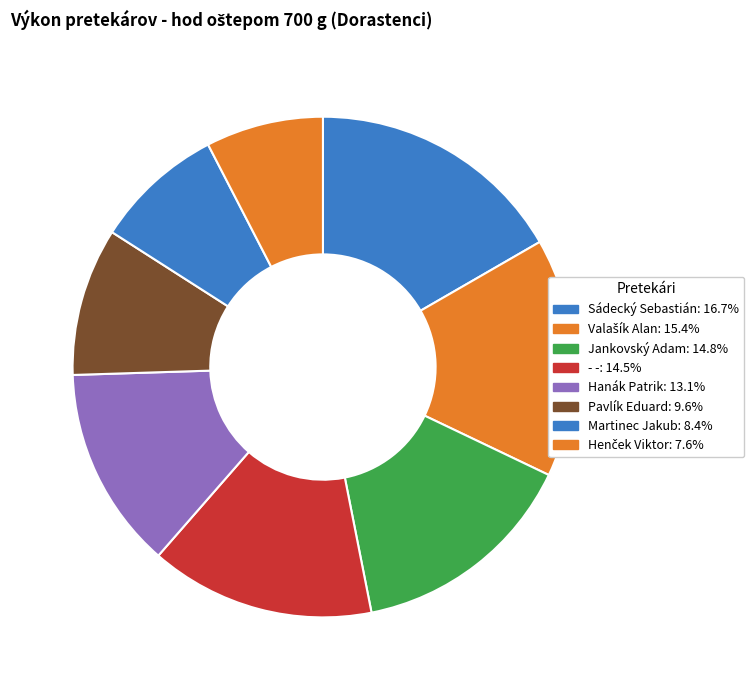

How many segments does this pie chart have?

8